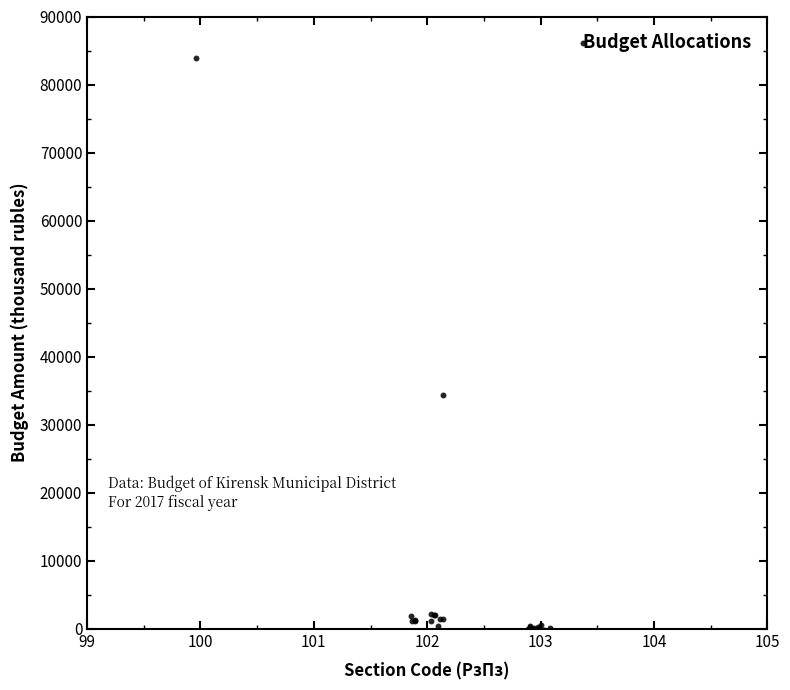

What Y value in the scatter plot is closest to 41910?

34429.7